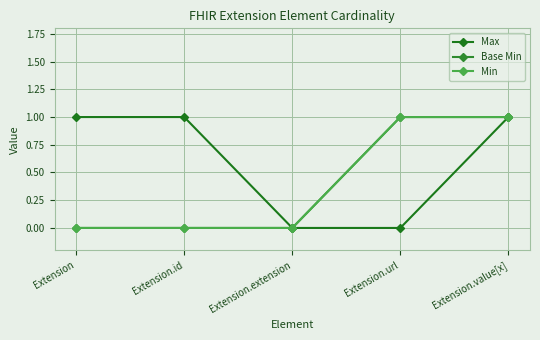

True or false: Base Min and Min cross at least once.

False